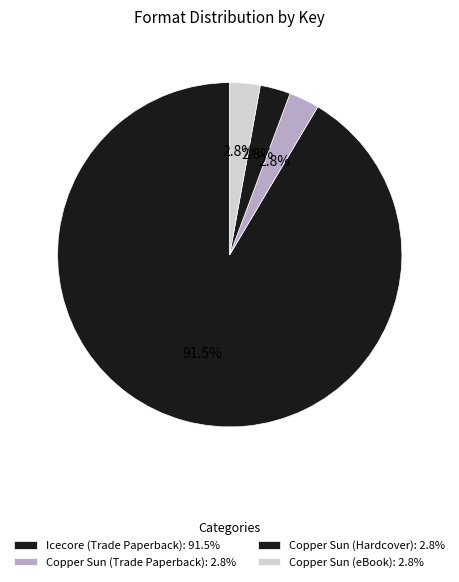

How many segments does this pie chart have?

4